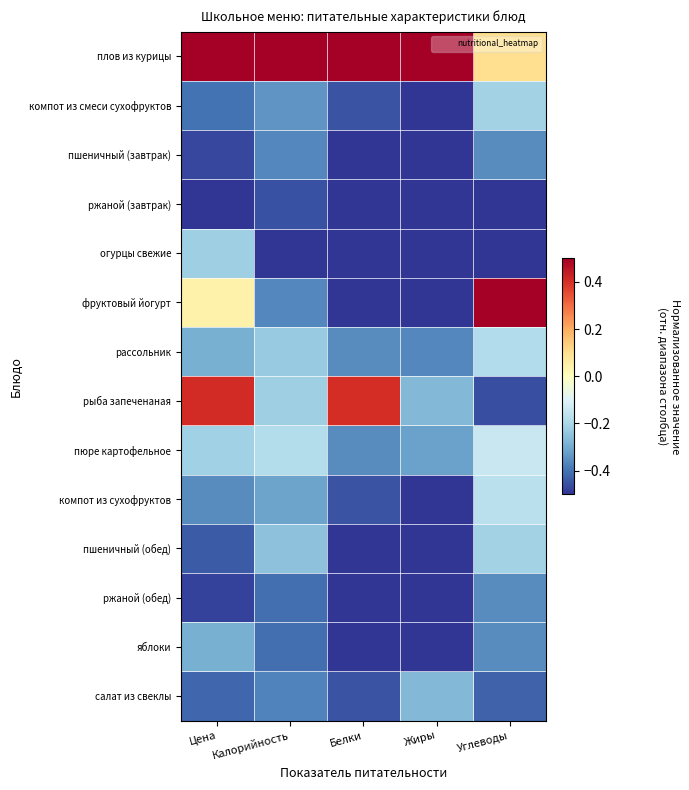

How many data points does each series have?

5